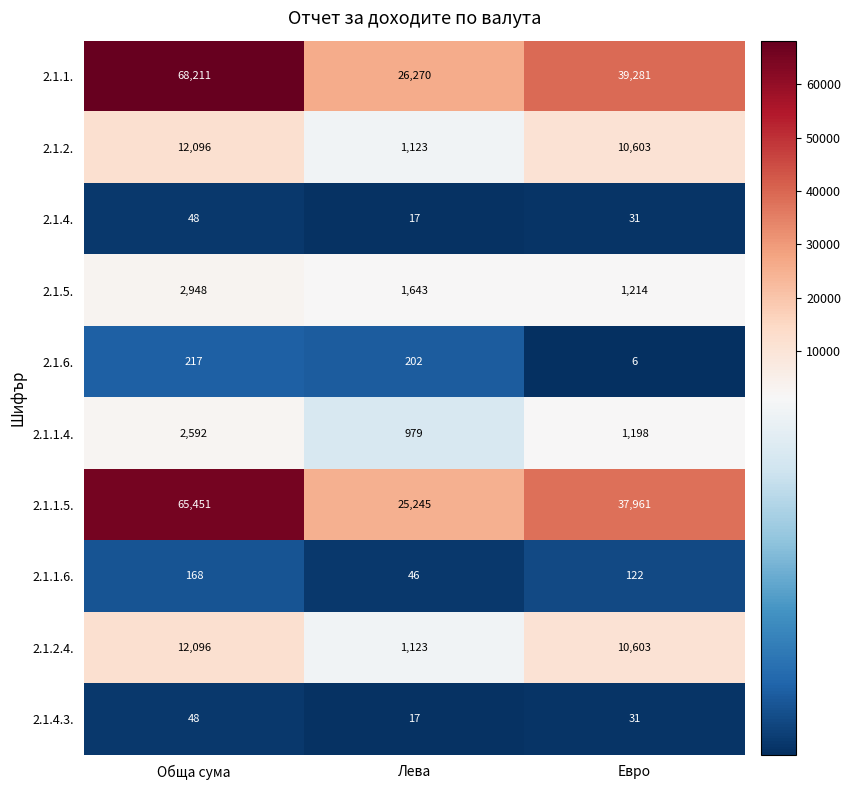

What value does the 2.1.2. series have at Обща сума?

12096